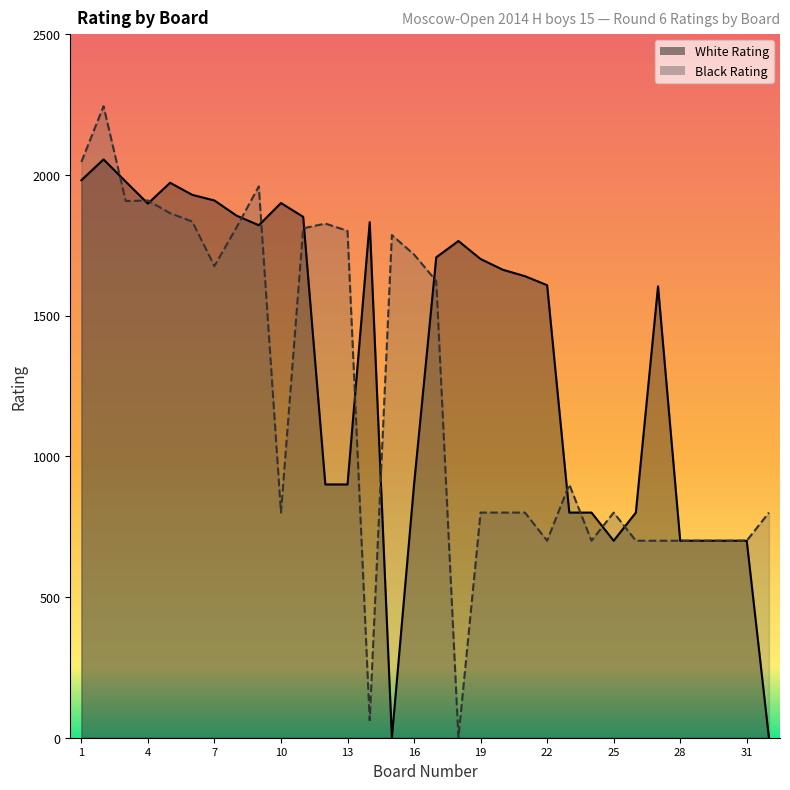

True or false: White Rating has more than 2 points higher than both neighbors.

True